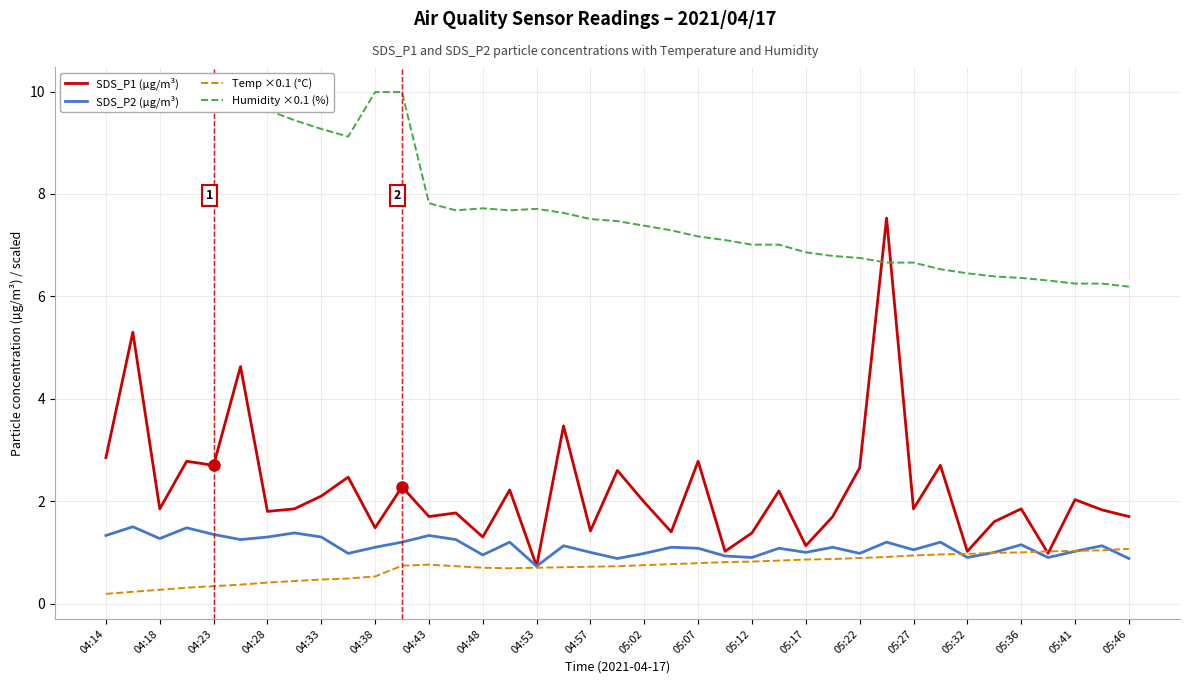

What is the lowest value of the SDS_P2 (µg/m³) series?

0.7